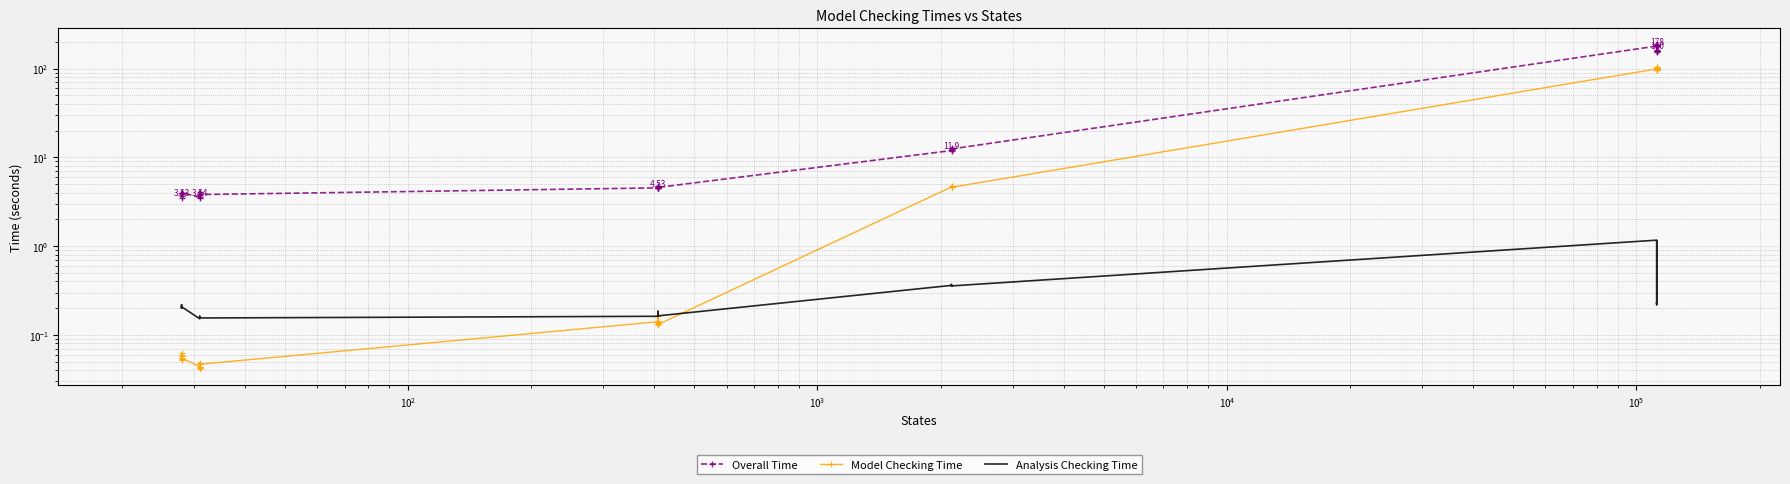

What value does the Analysis Checking Time series have at 24?

0.2